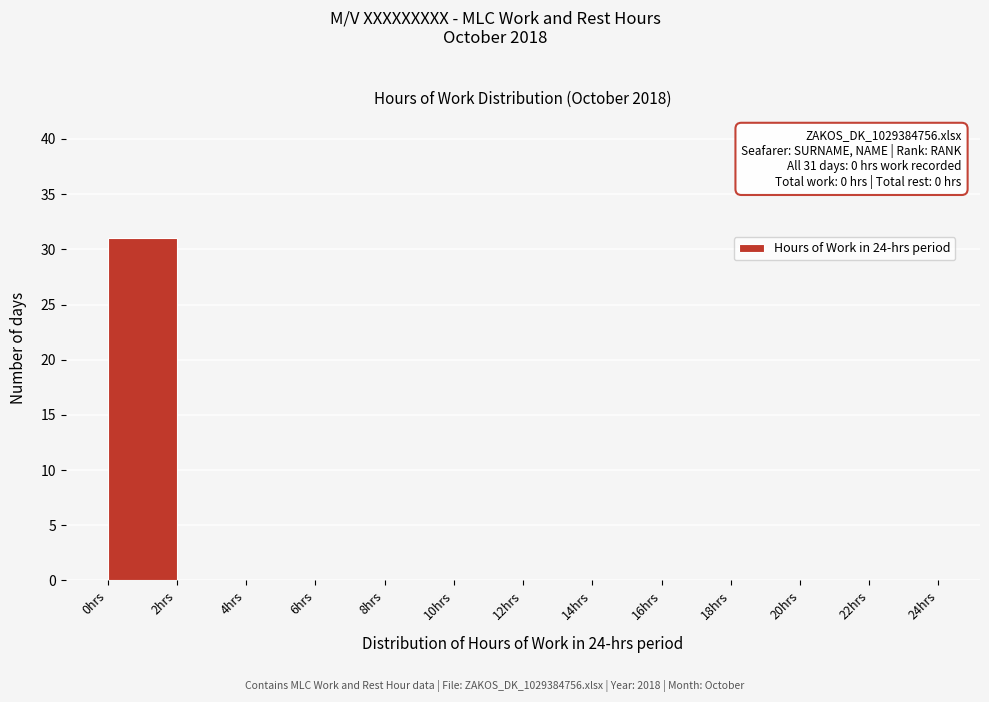

Over which range of the x-axis is the bar tallest?

0 to 2